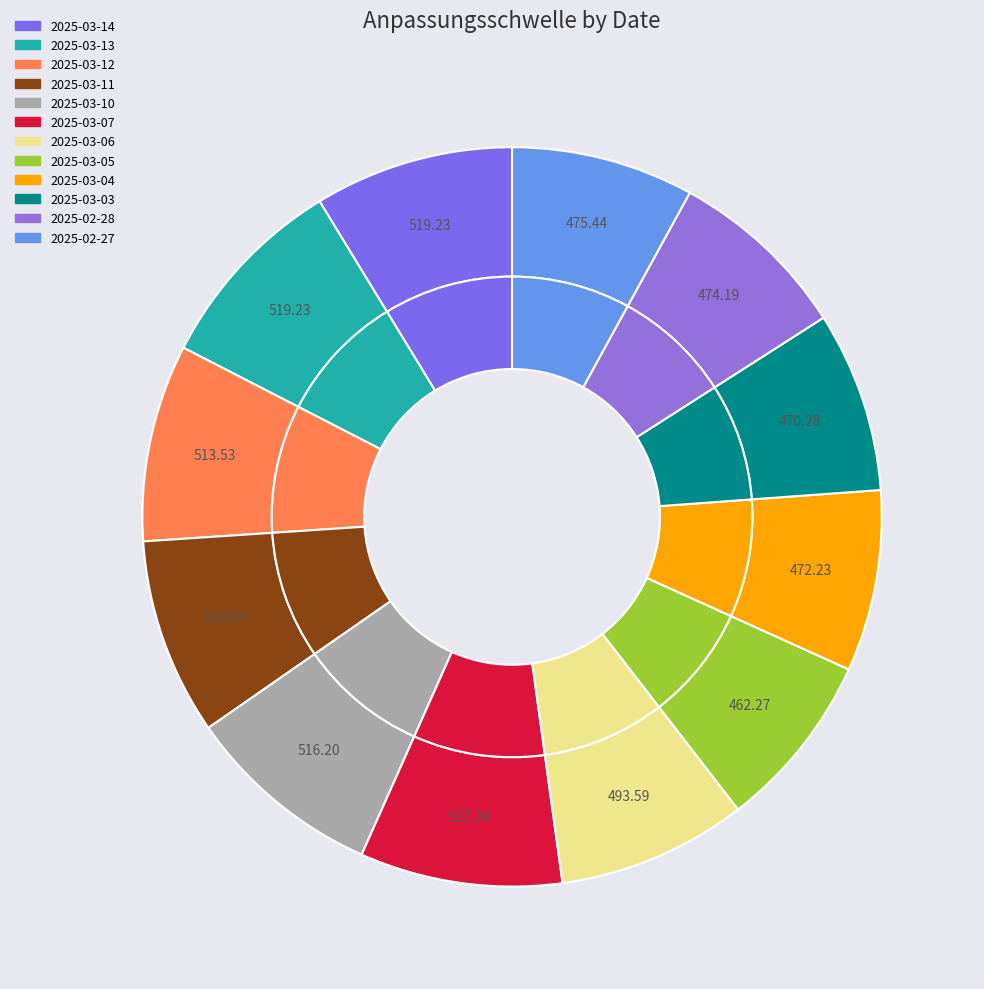

To the nearest percent, what is the difference between the largest and smallest slice percentages?

1%